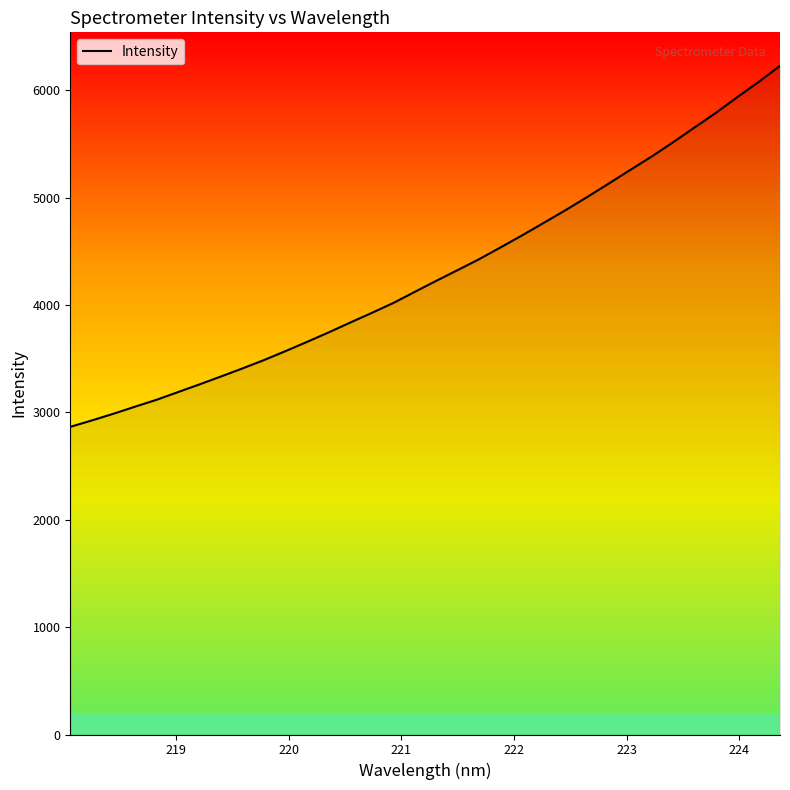

How many lines are shown in the chart?

1